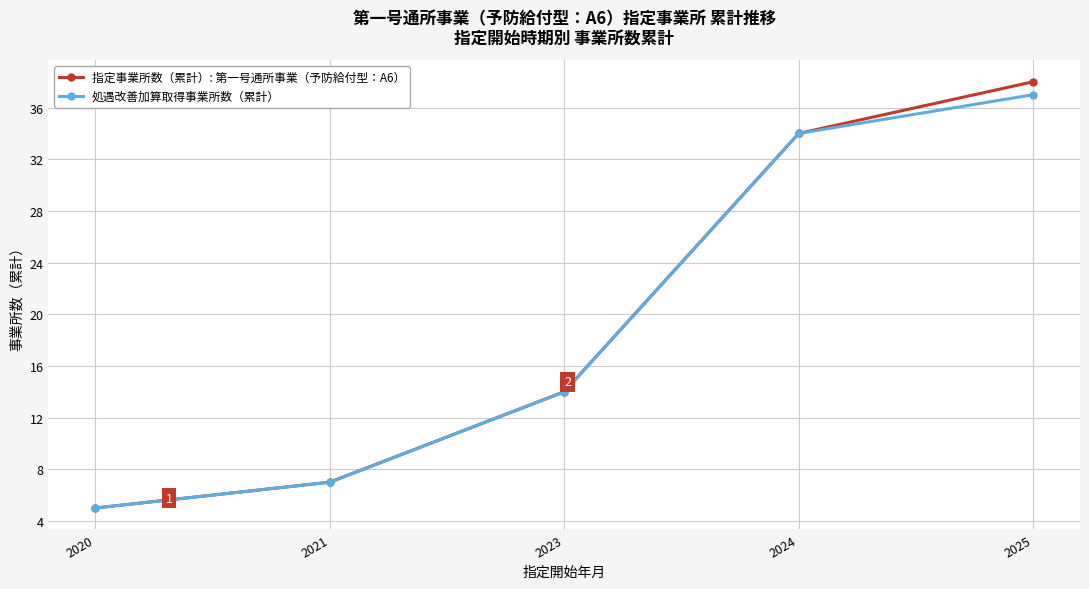

The value of 指定事業所数（累計）: 第一号通所事業（予防給付型：A6） at 2024 is 34. True or false?

True